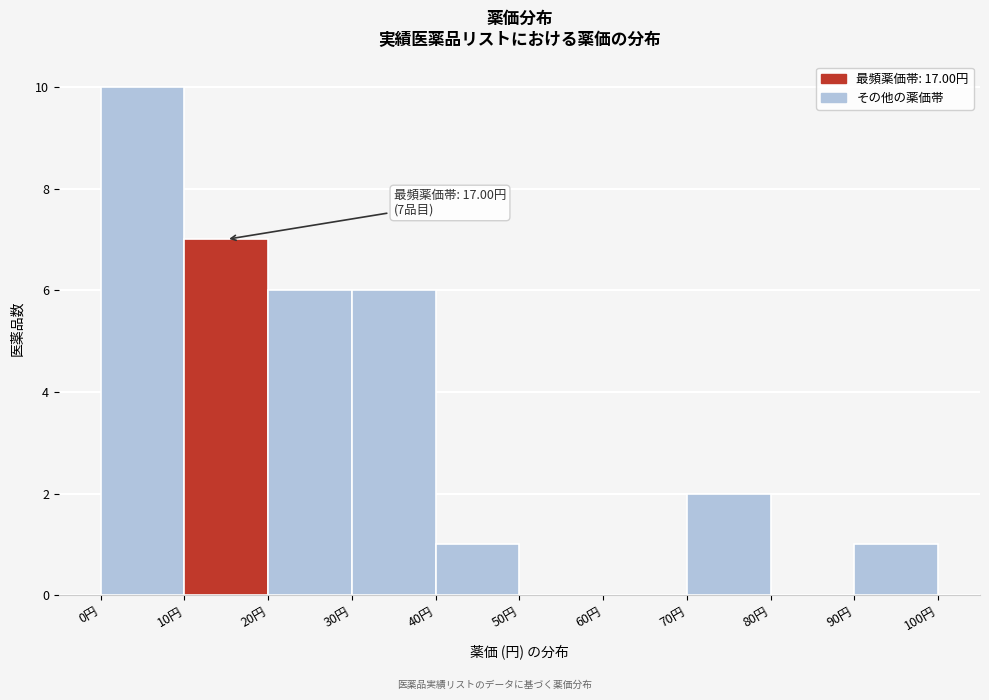

Over which range of the x-axis is the bar tallest?

0 to 10